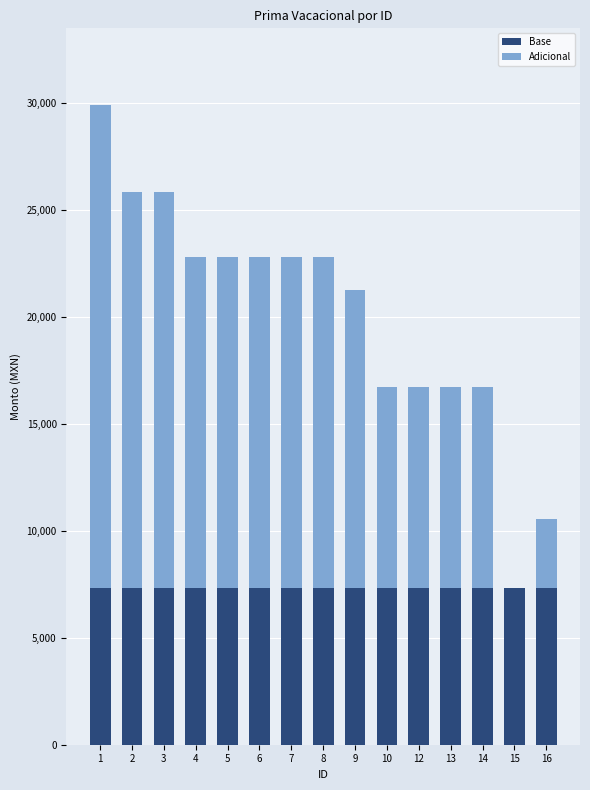

What is the sum of the Base values at 5 and 1?

14667.7